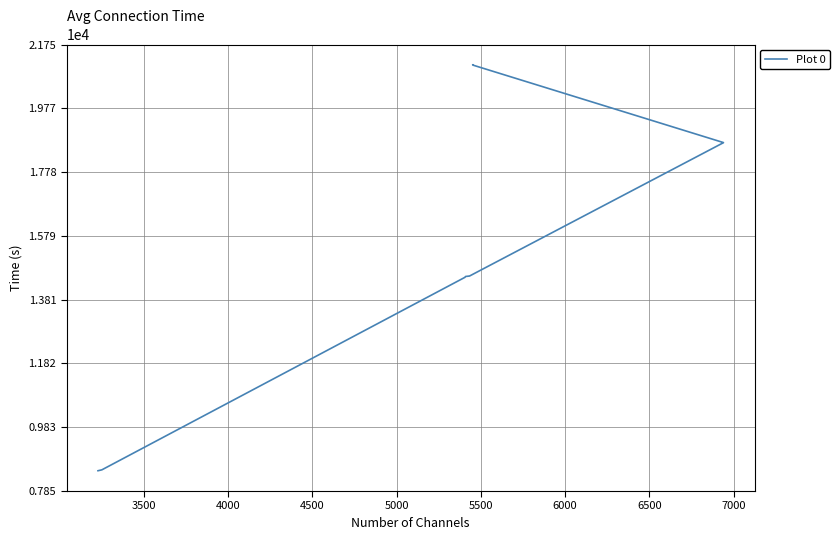

How many data points are less than 18695?

5